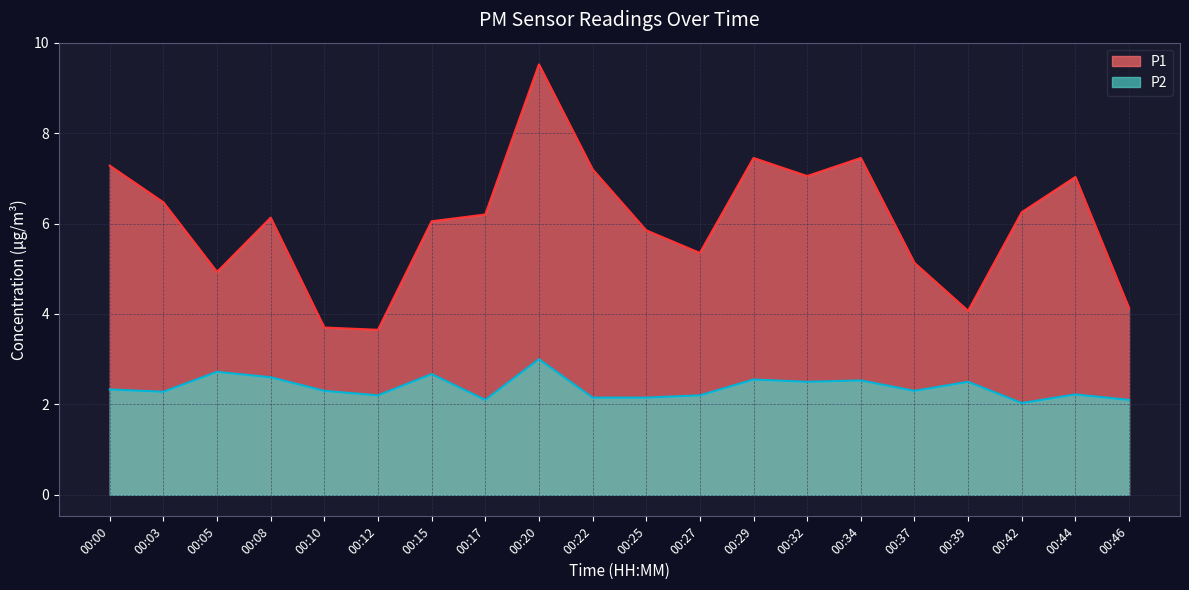

What is the minimum value shown in the chart?

2.0